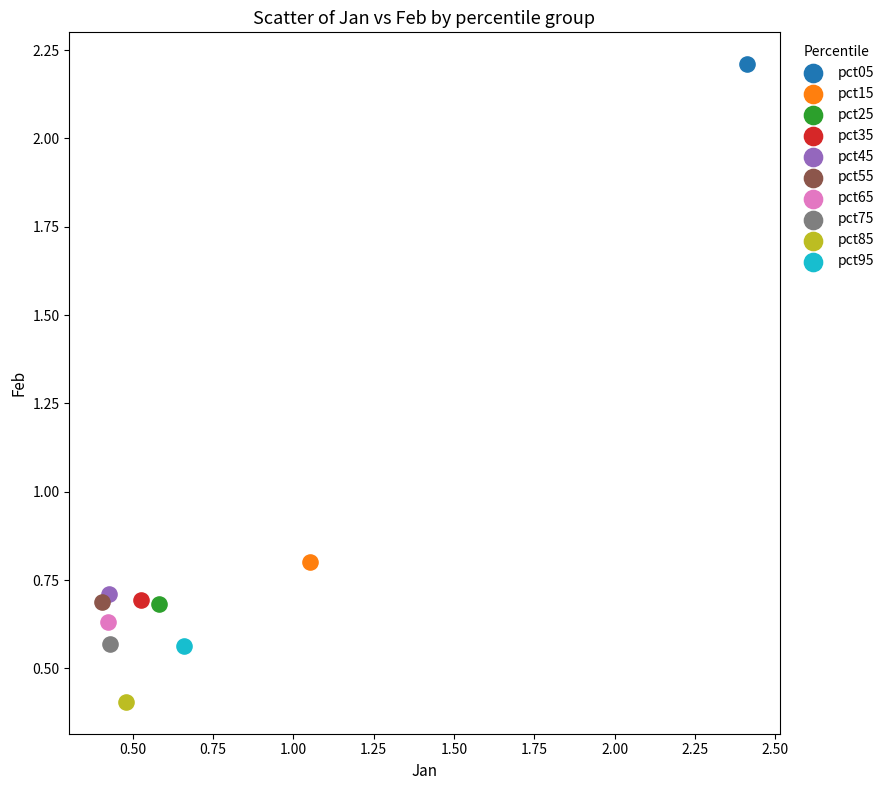

Which series contains the highest Y value?

pct05